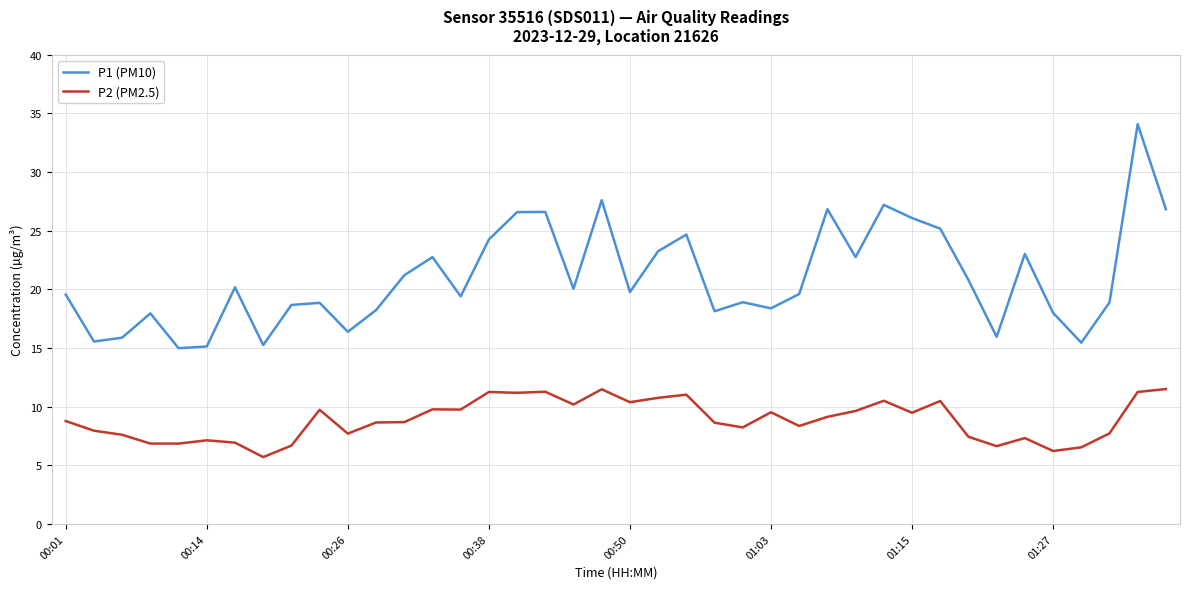

Rank the series by their maximum value, from lowest to highest.

P2 (PM2.5), P1 (PM10)